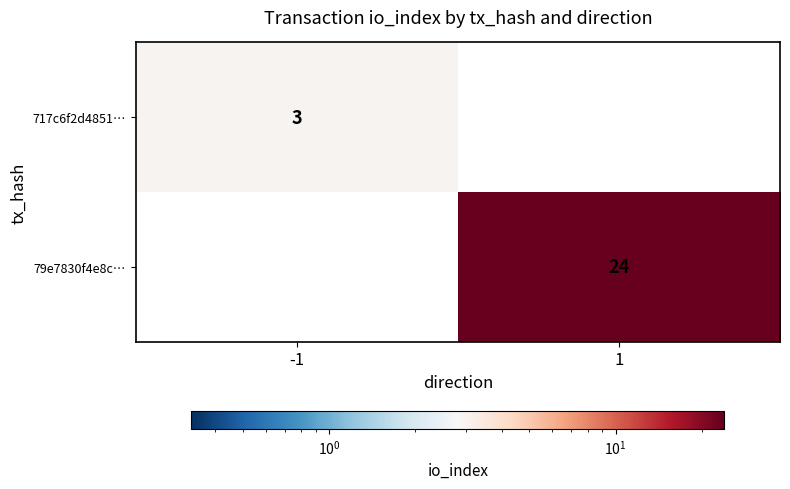

The 79e7830f4e8c… series shows 8 at 1. True or false?

False